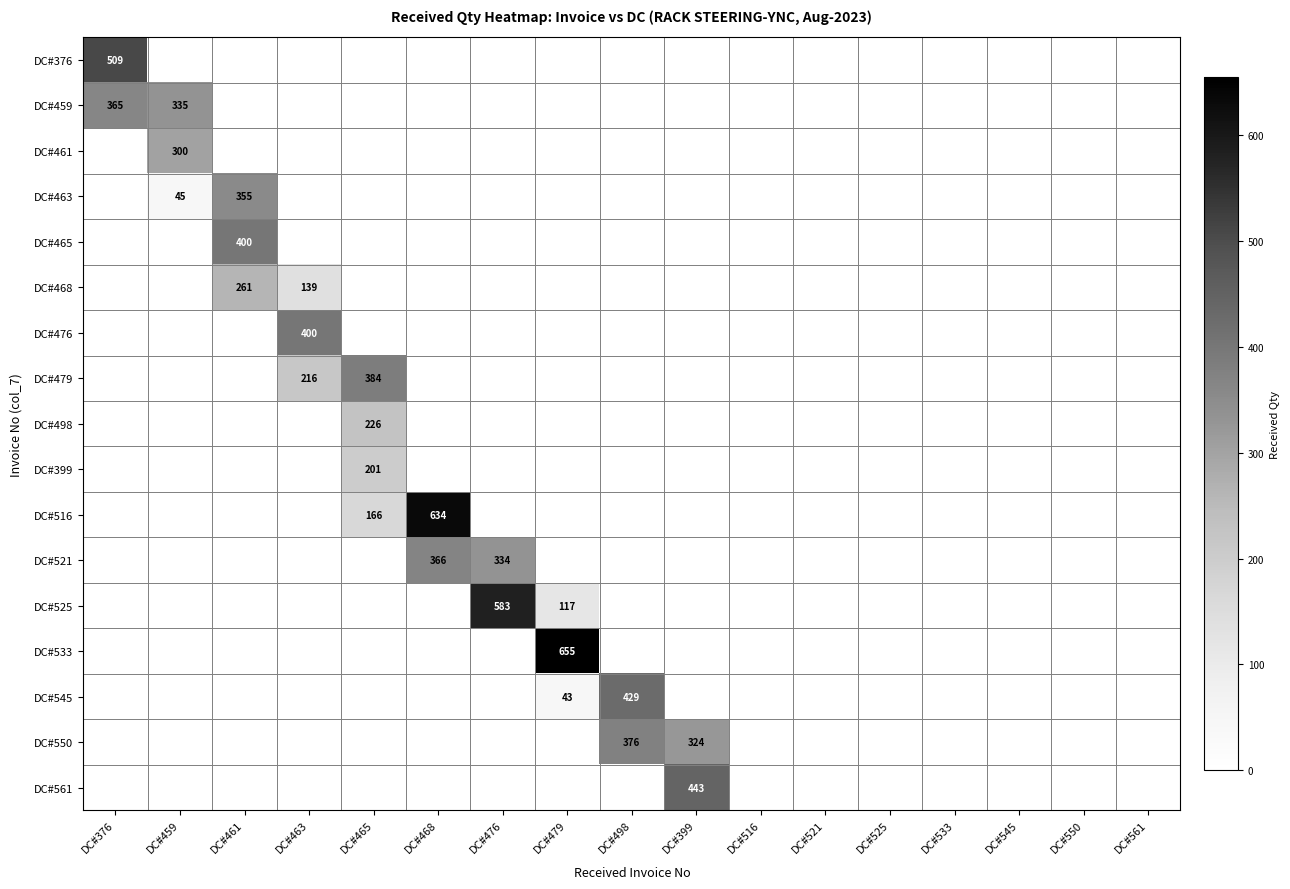

The value of DC#459 at DC#376 is 522. True or false?

False